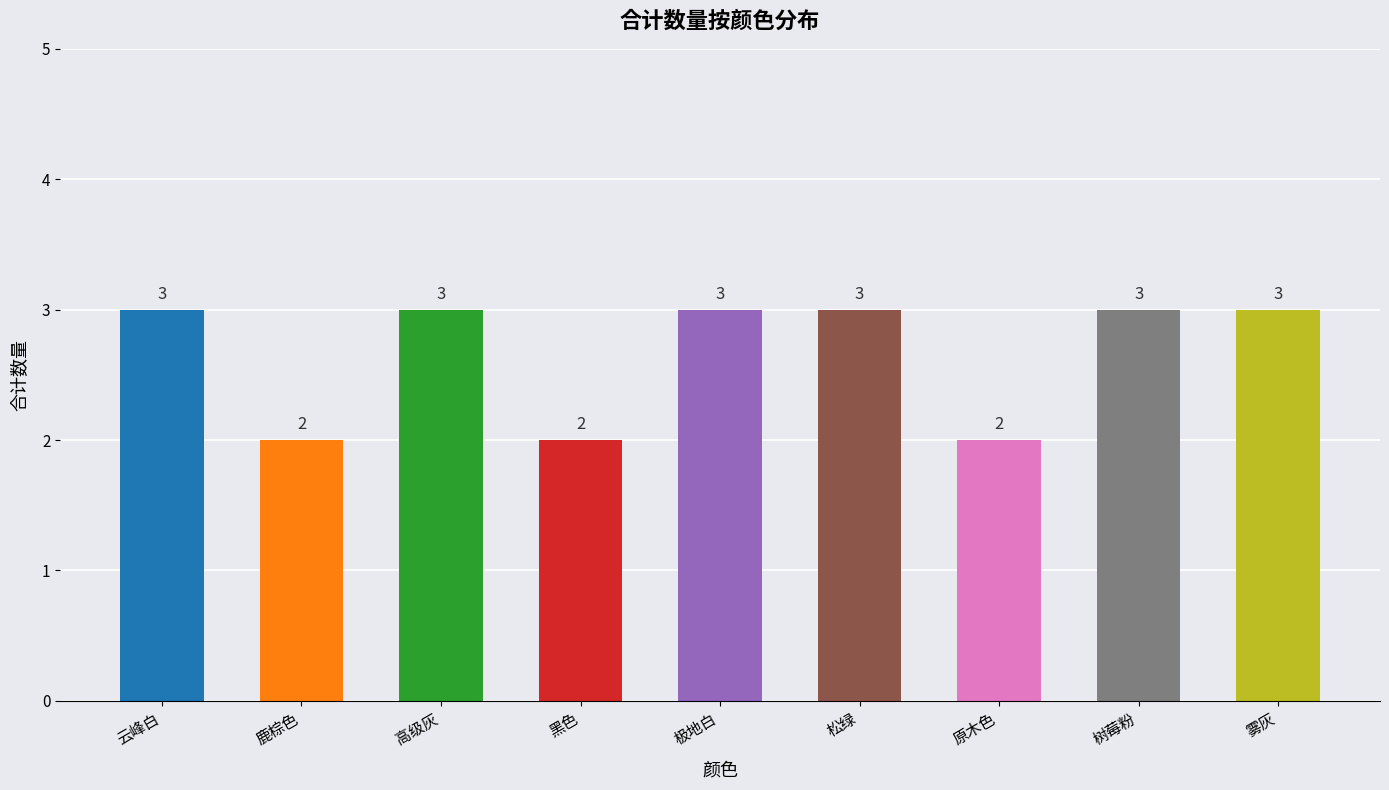

What is the approximate value at 高级灰?

3